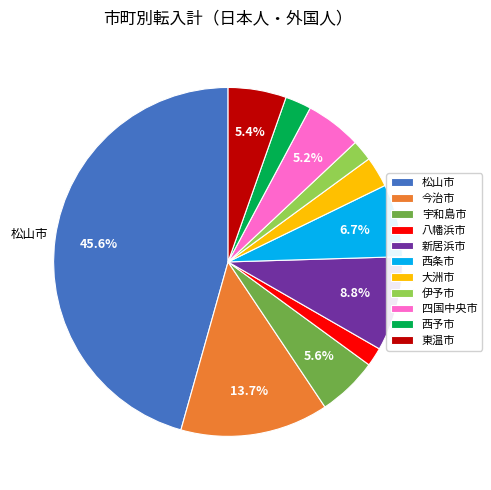

To the nearest percent, what portion does 伊予市 represent?

2%